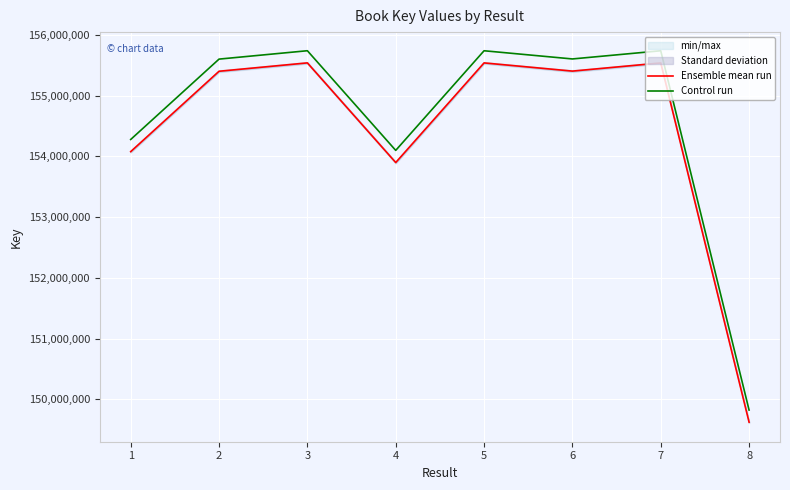

Count the number of data series in this chart.

2